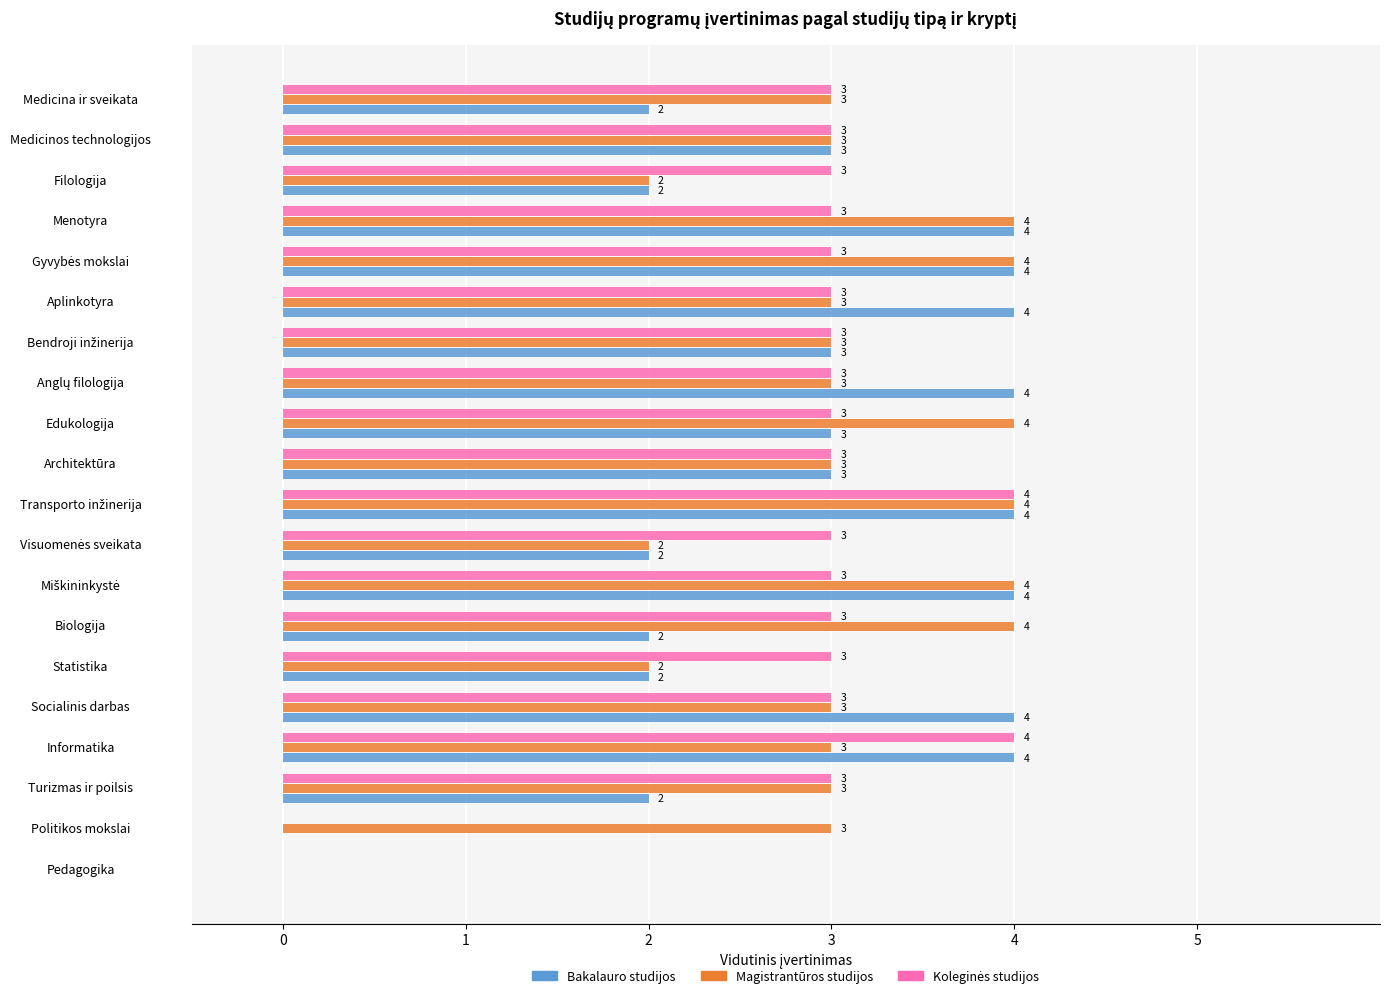

Read the Magistrantūros studijos value at Menotyra.

4